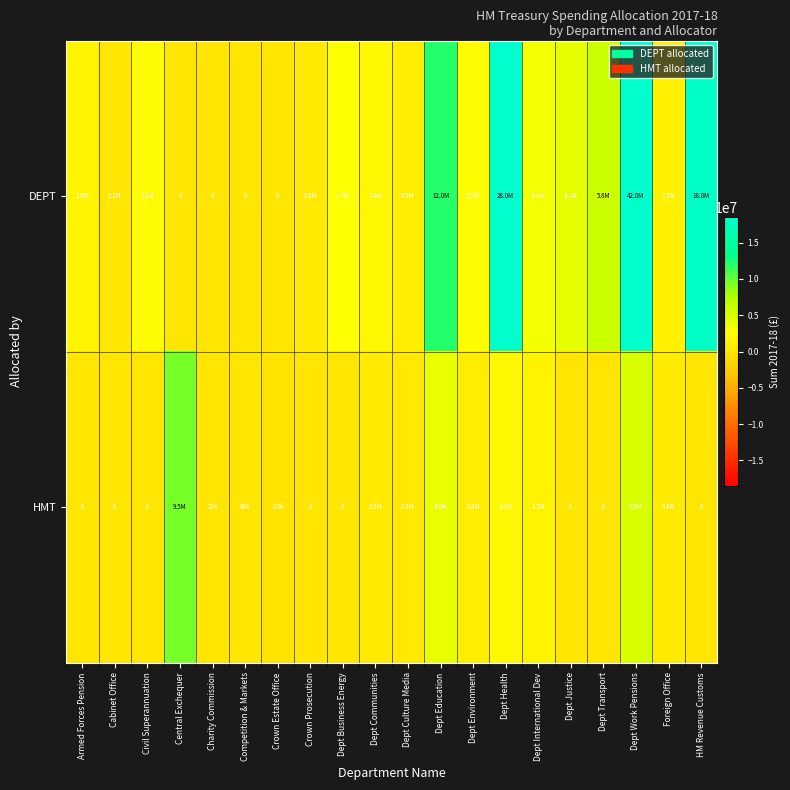

Between Foreign Office and Dept Health, which is larger?

Dept Health